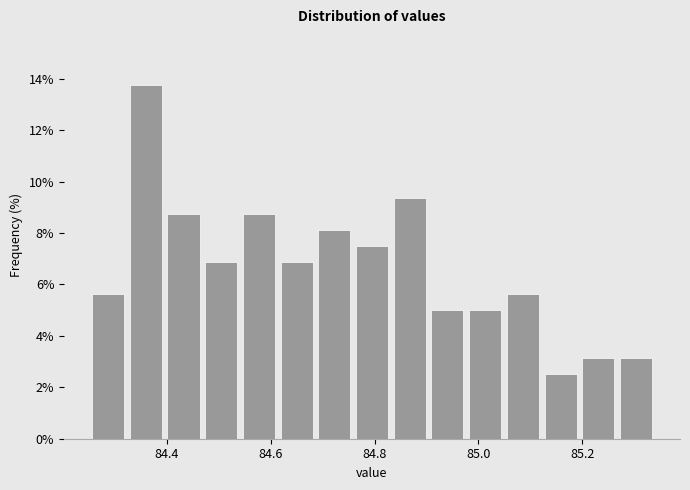

Around what value on the x-axis is the tallest bar? Give the approximate position of its centre, as read against the axis.

84.36